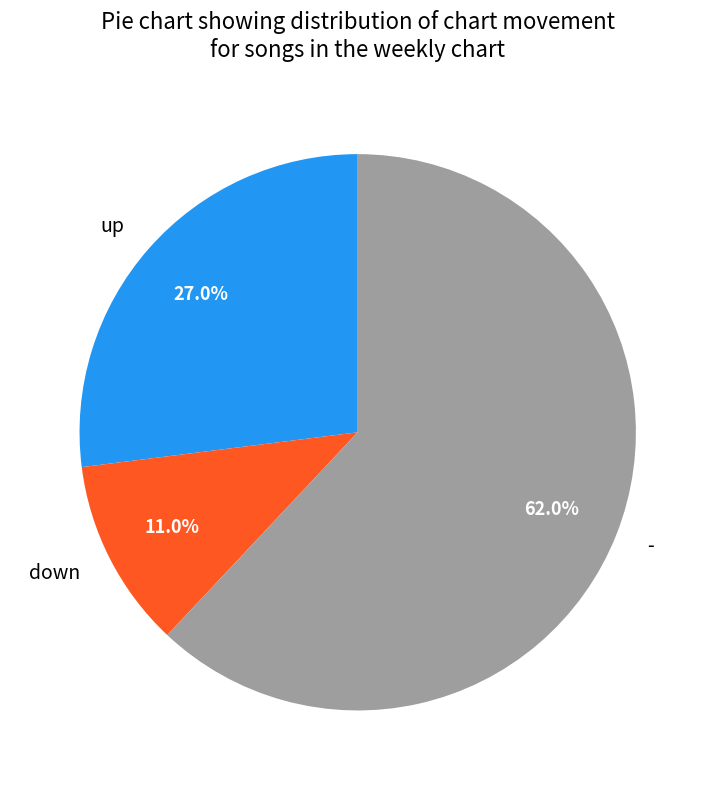

To the nearest percent, what is the difference between the largest and smallest slice percentages?

51%